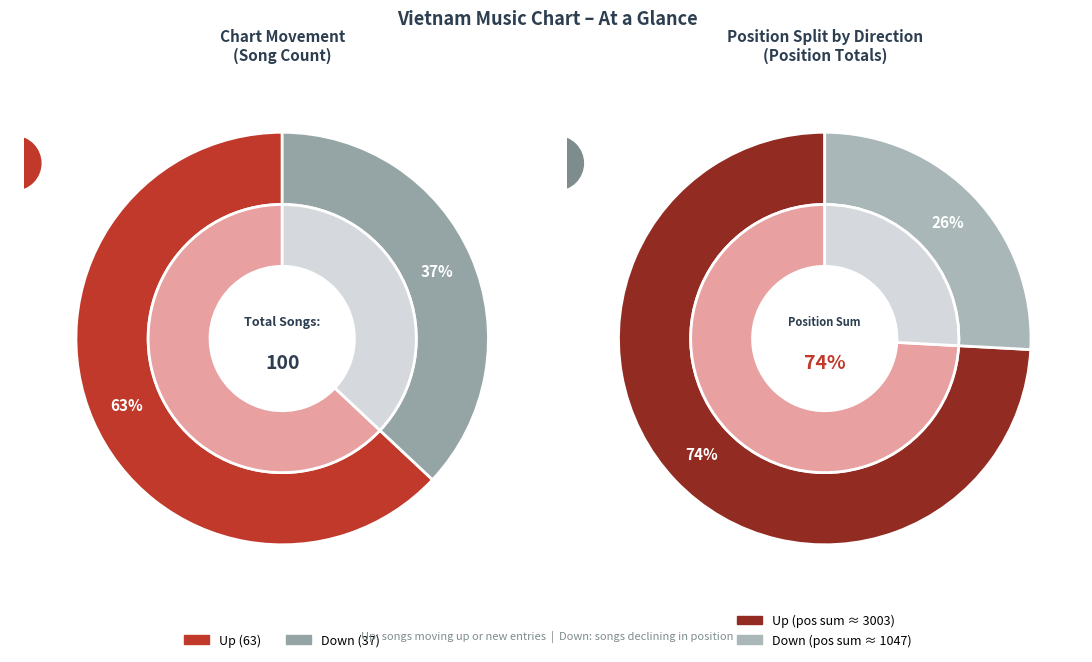

To the nearest percent, what is the combined percentage of up and down?

100%